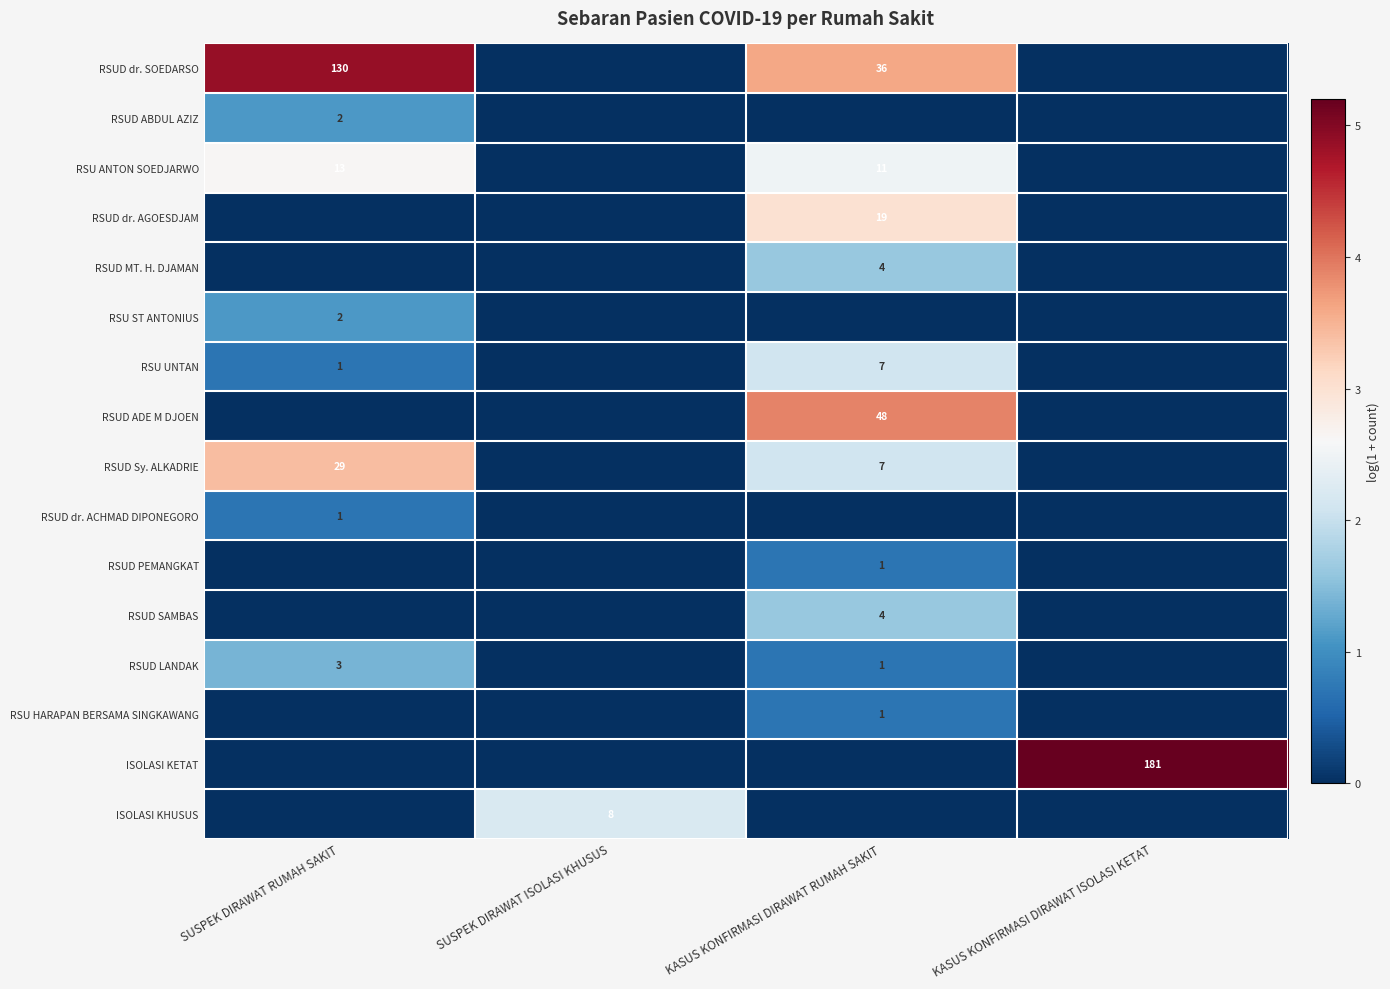

The value of RSUD LANDAK at SUSPEK DIRAWAT RUMAH SAKIT is 1. True or false?

False